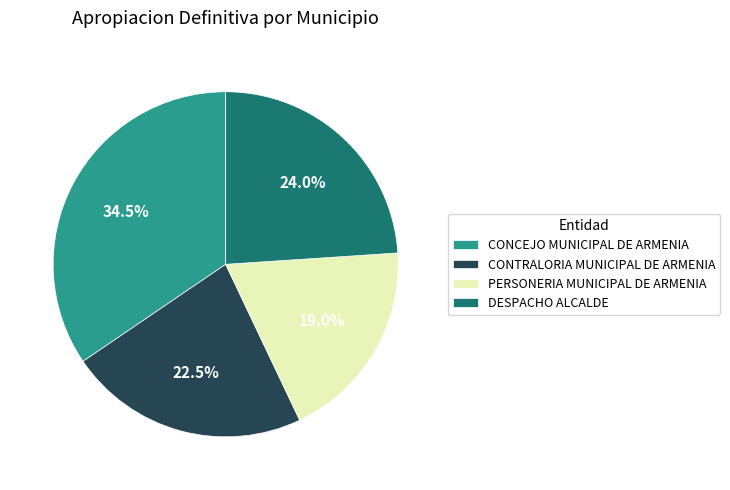

What is the largest slice in the pie chart?

CONCEJO MUNICIPAL DE ARMENIA